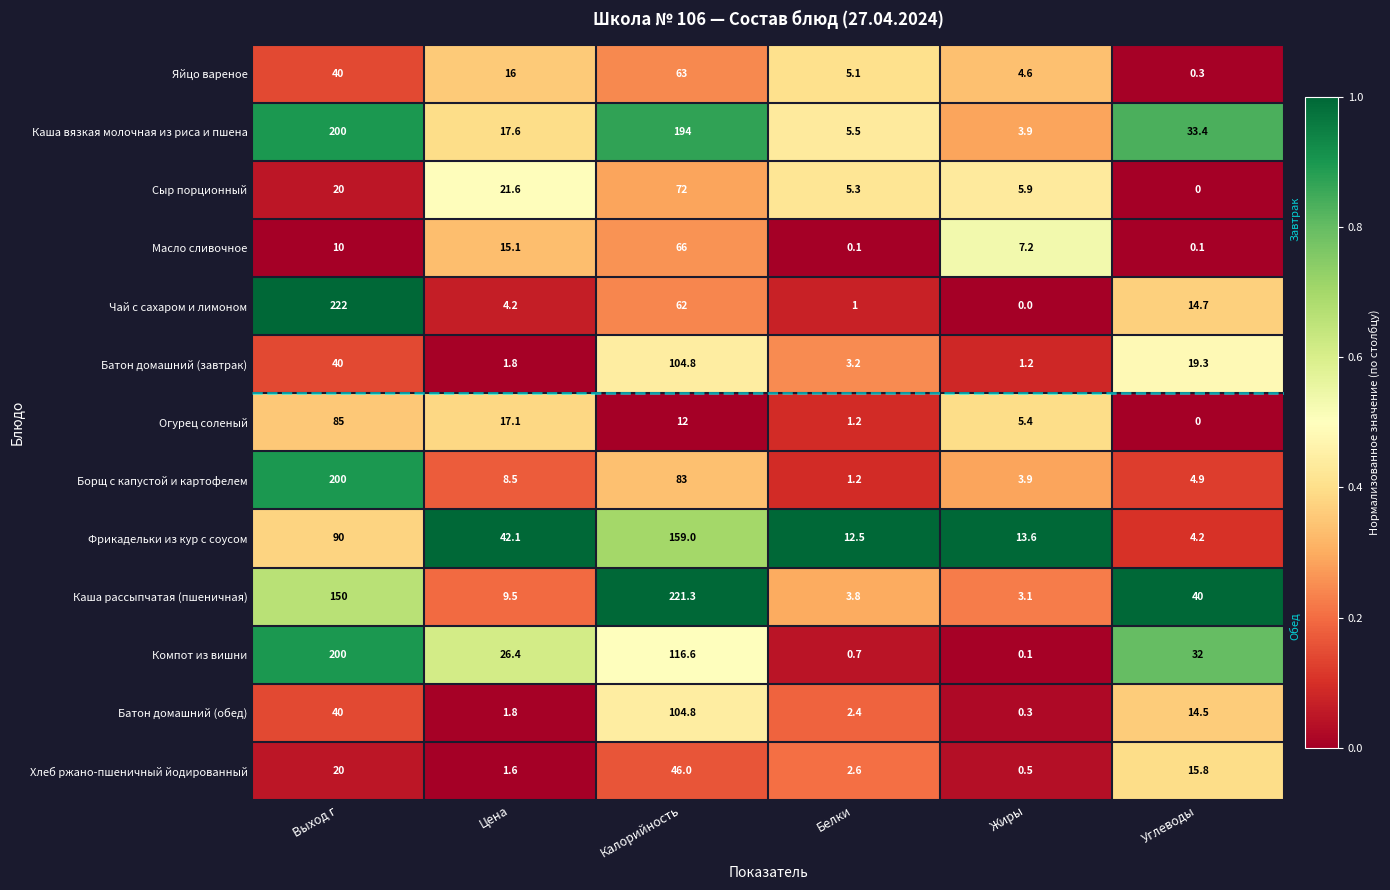

Which category has the highest value in the Масло сливочное series?

Калорийность